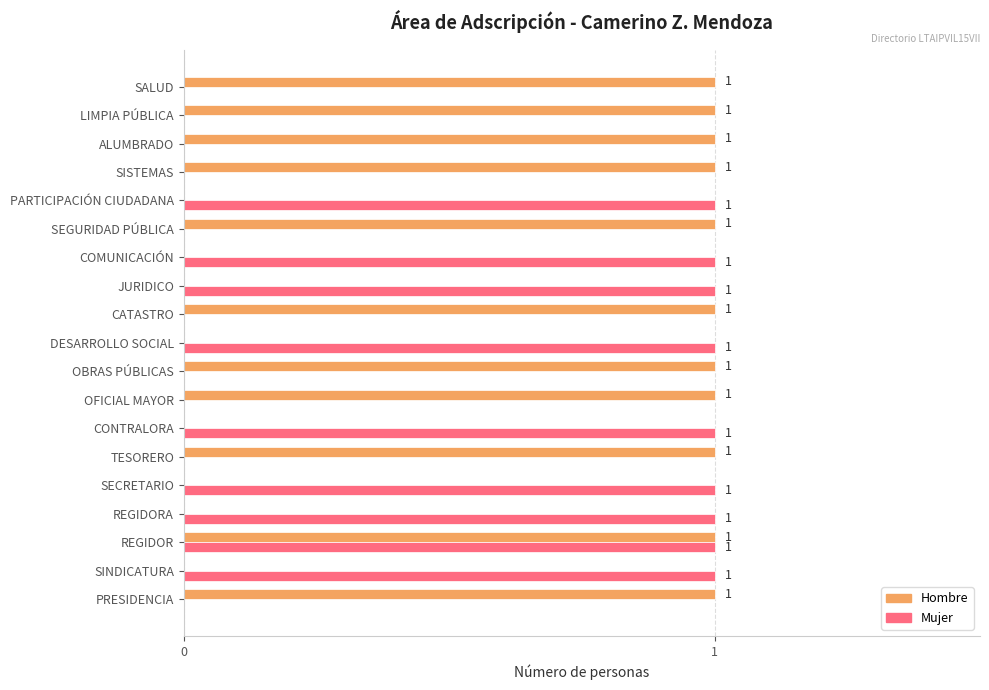

What is the sum of all Hombre values?

11